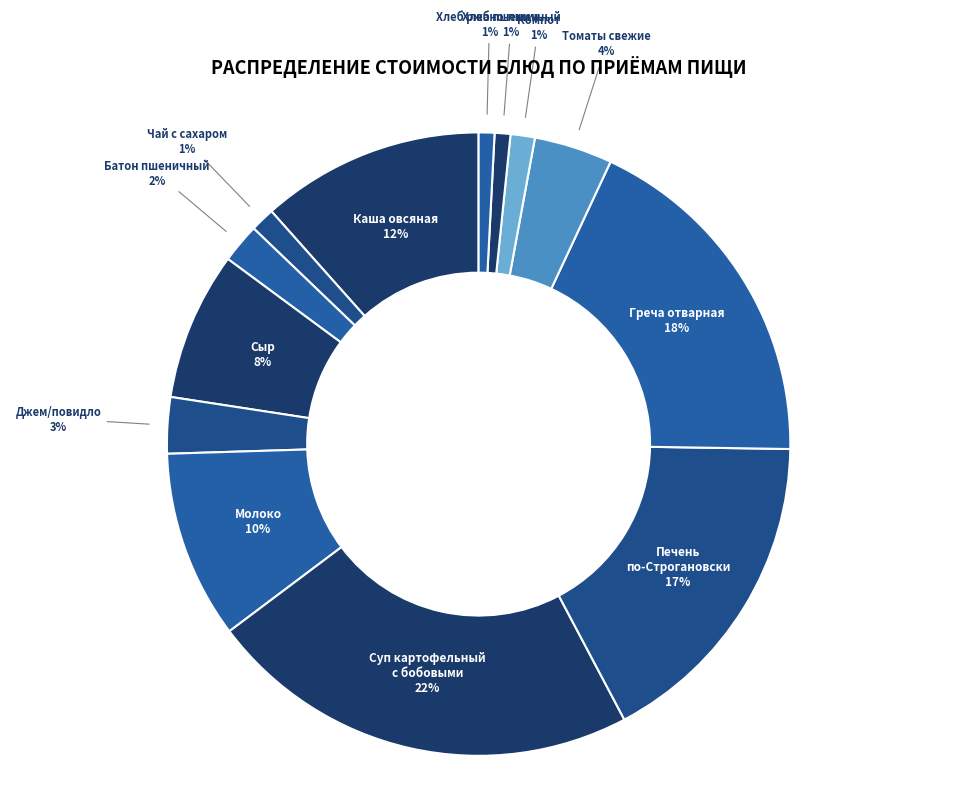

Combined, do Джем/повидло and Сыр account for over 50%?

No